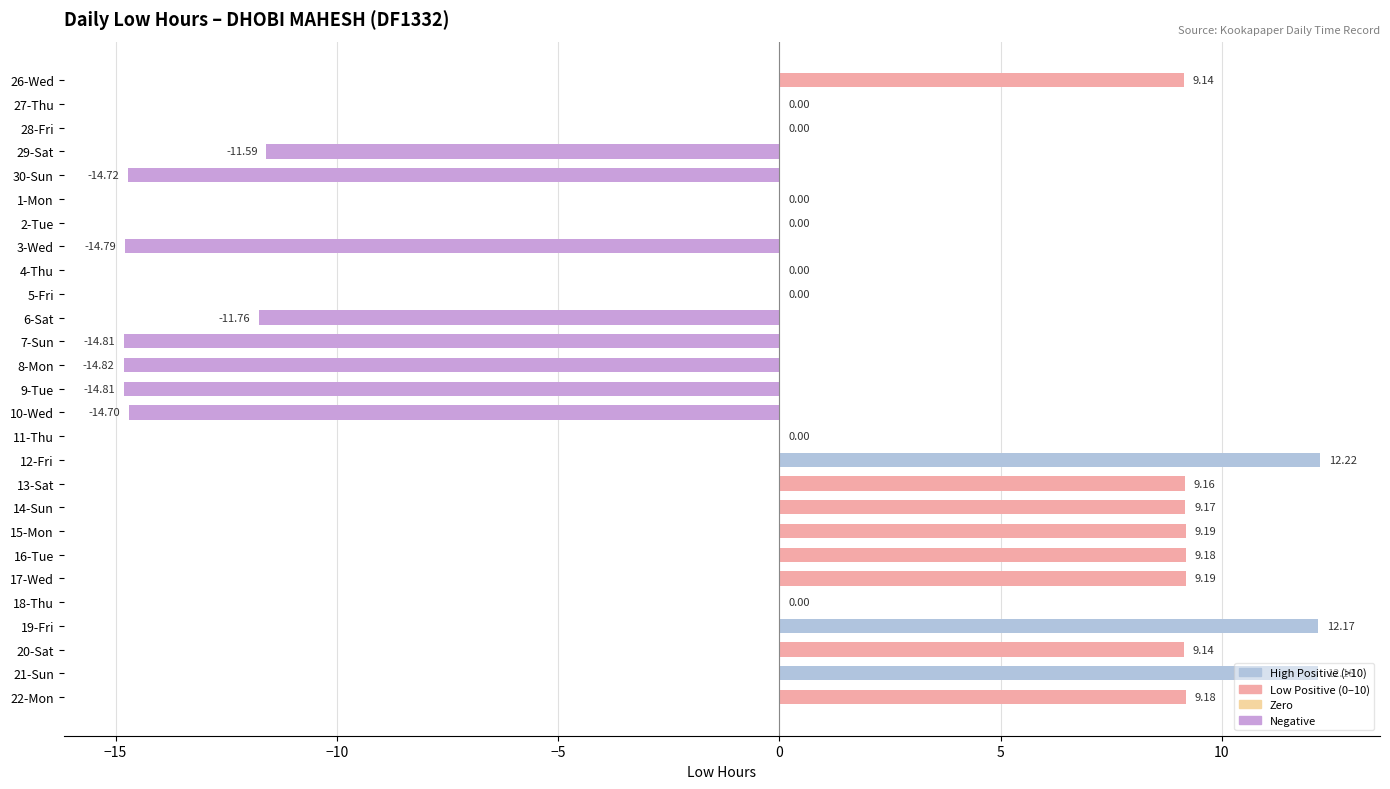

Which has a higher value, 7-Sun or 6-Sat?

6-Sat